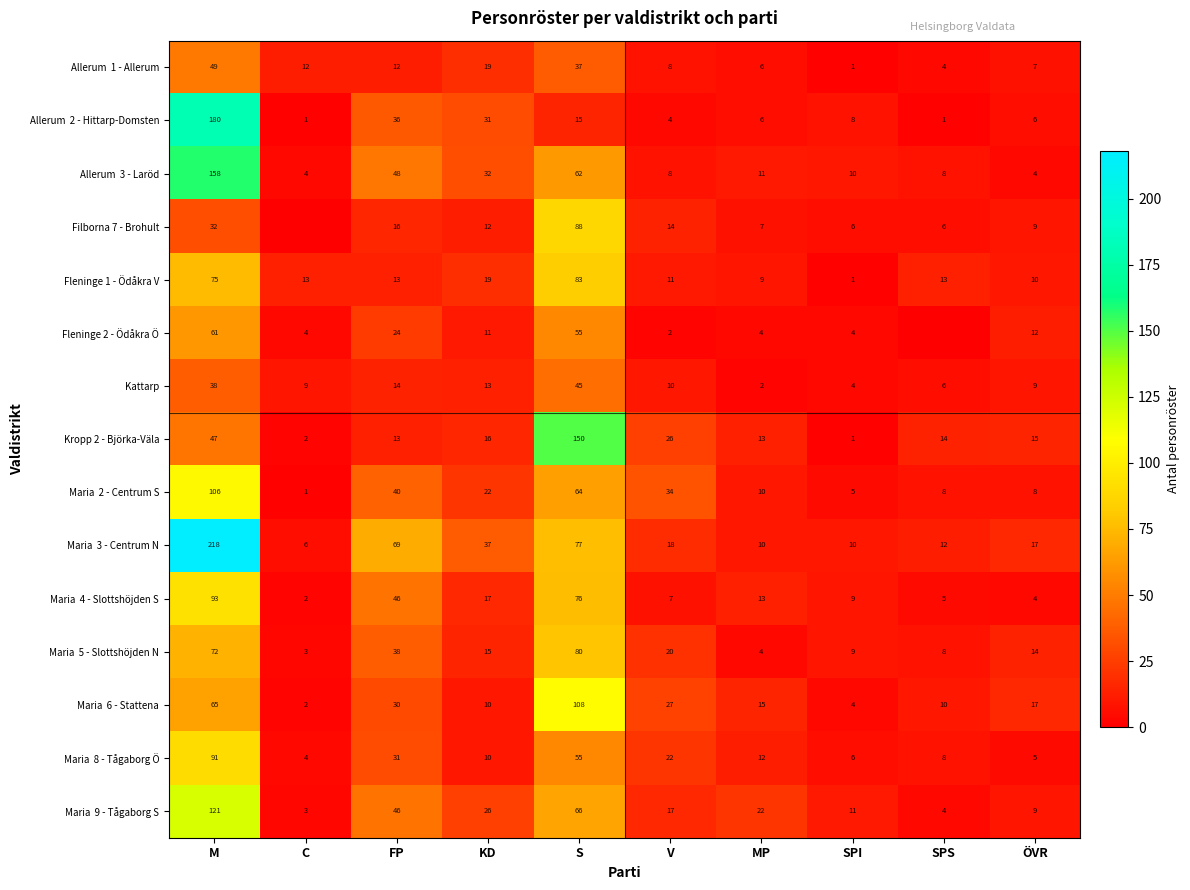

What is the difference between the Filborna 7 - Brohult values at M and KD?

20